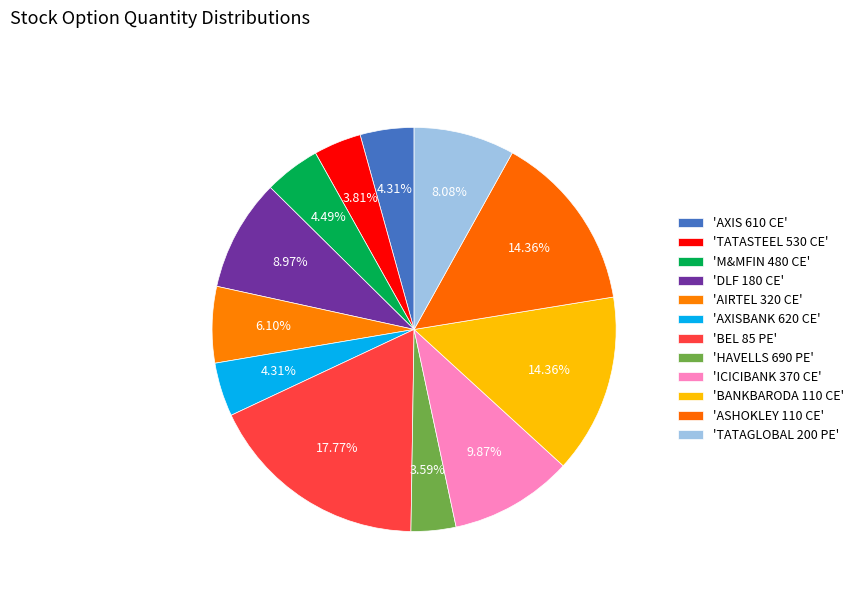

Count the number of slices in the pie.

12